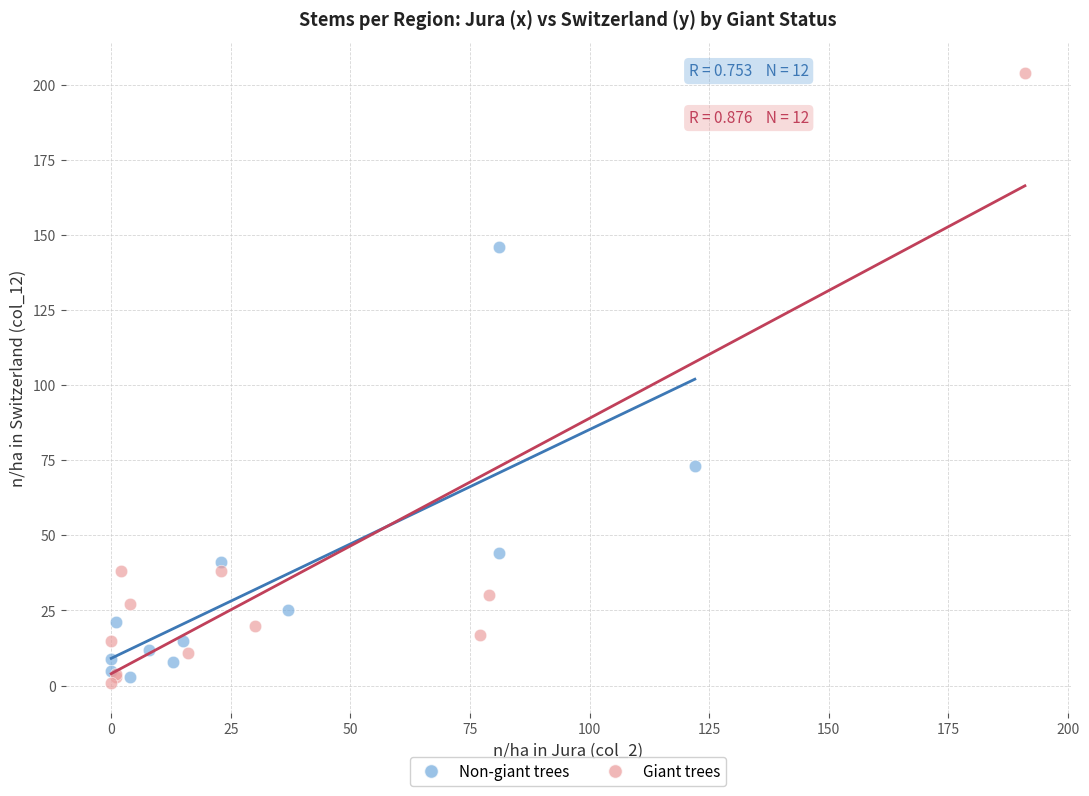

Which series contains the lowest Y value?

Giant trees